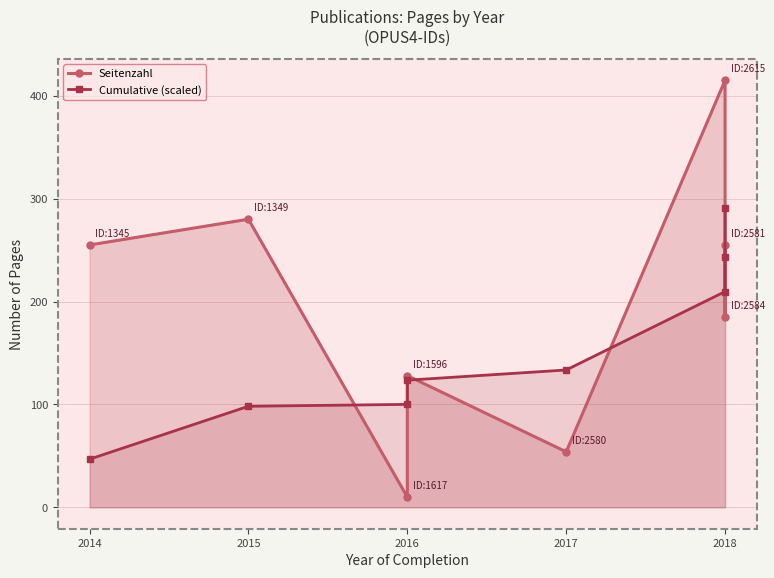

Between 2014 and 2018, which series saw the biggest shift?

Cumulative (scaled)